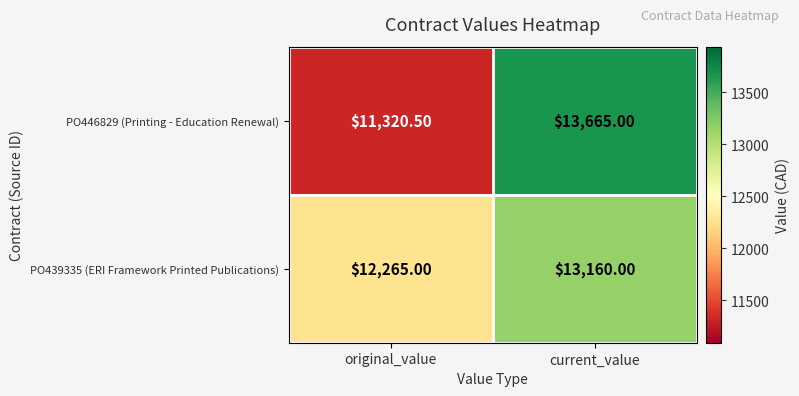

What is the minimum value shown in the chart?

11320.5